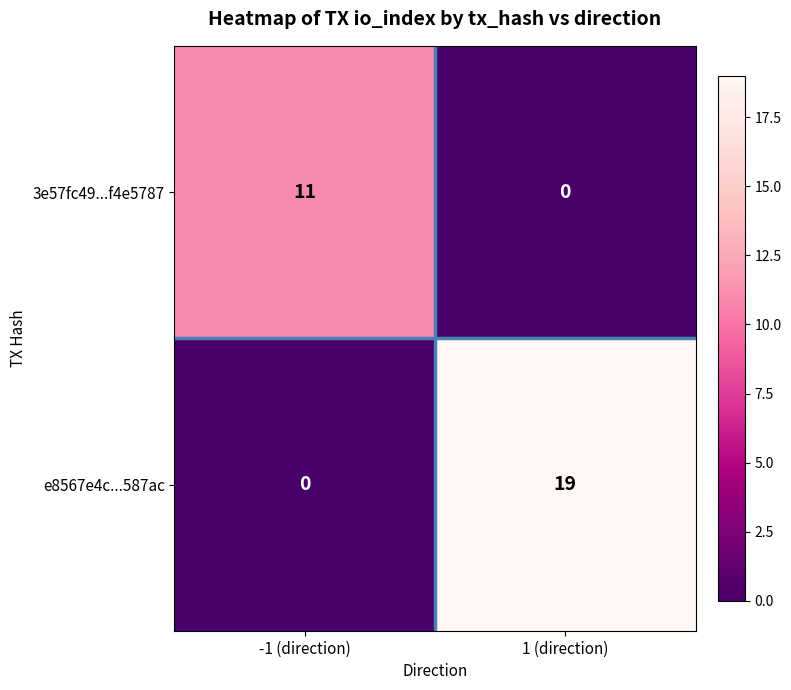

Rank the series by their average value, from lowest to highest.

3e57fc49...f4e5787, e8567e4c...587ac